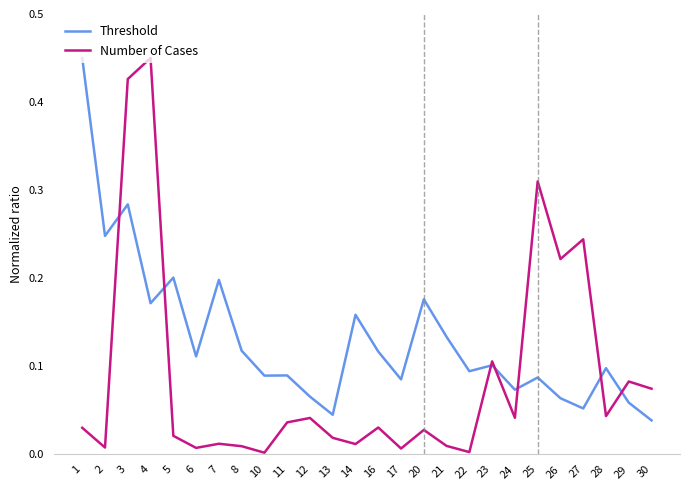

Is this an area chart (filled region under the line)?

No